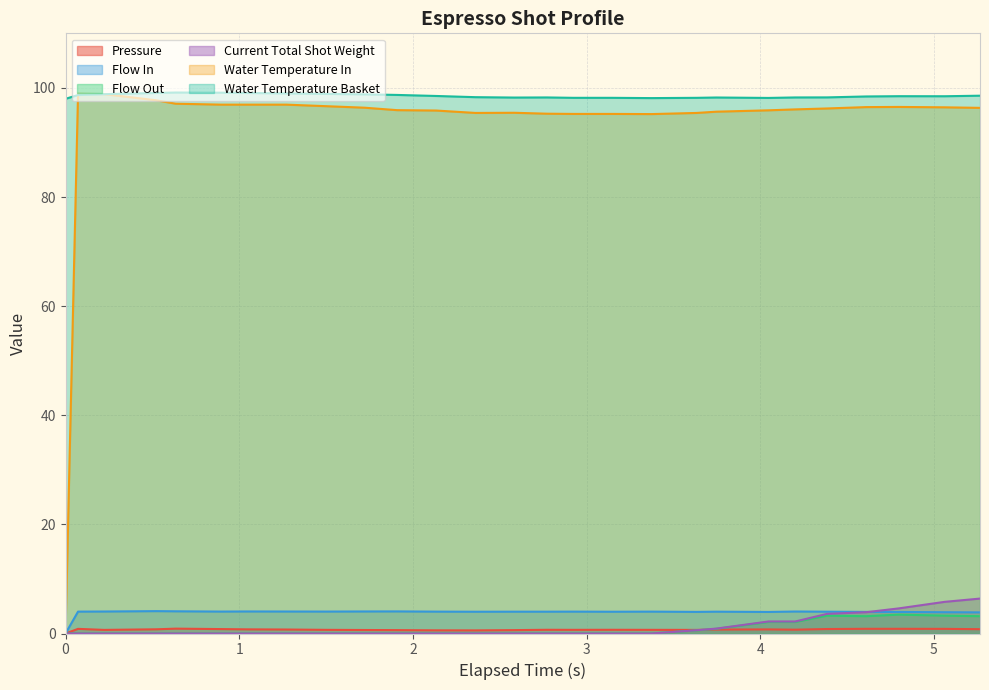

True or false: flow_out and water_temperature_basket intersect in this chart.

False